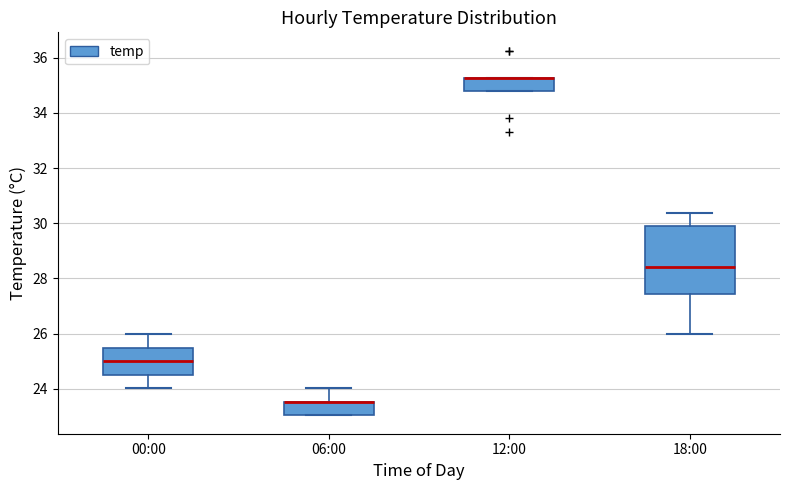

Which box is the tallest, from its lower edge to its upper edge?

18:00